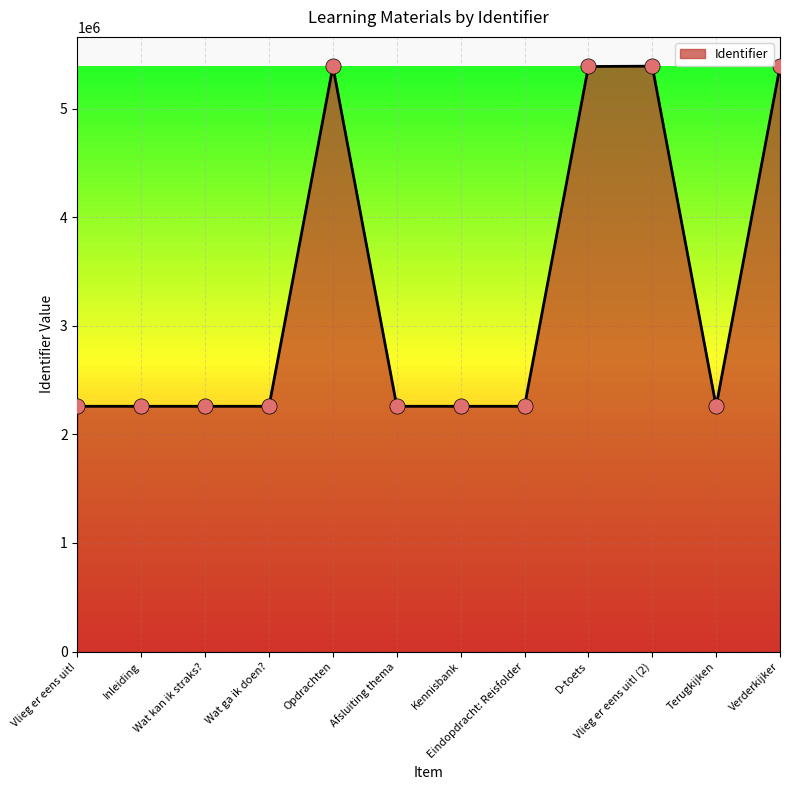

Between Verderkijker and Afsluiting thema, which is larger?

Verderkijker